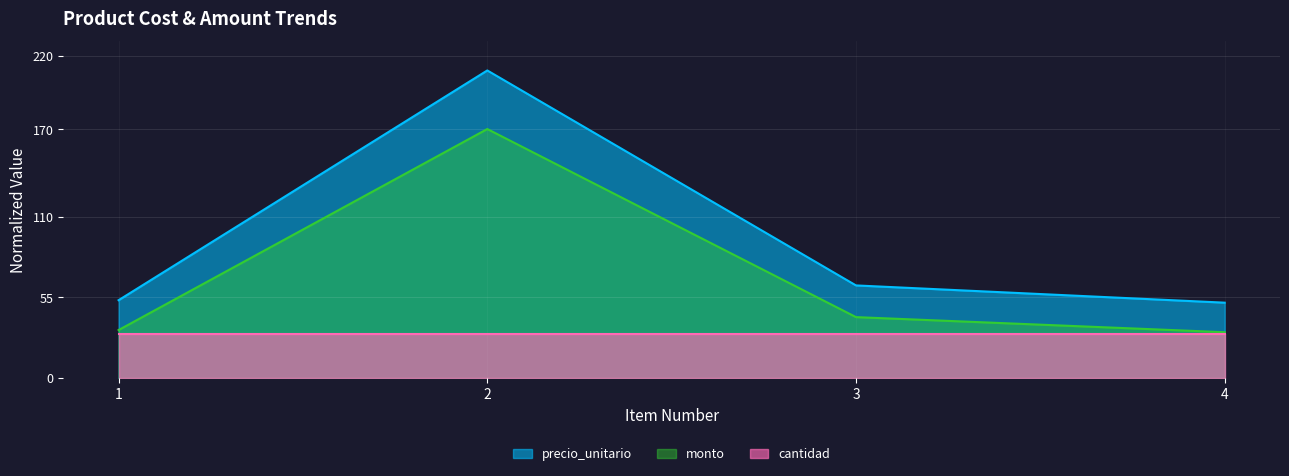

At how many categories does at least one series exceed 127?

1